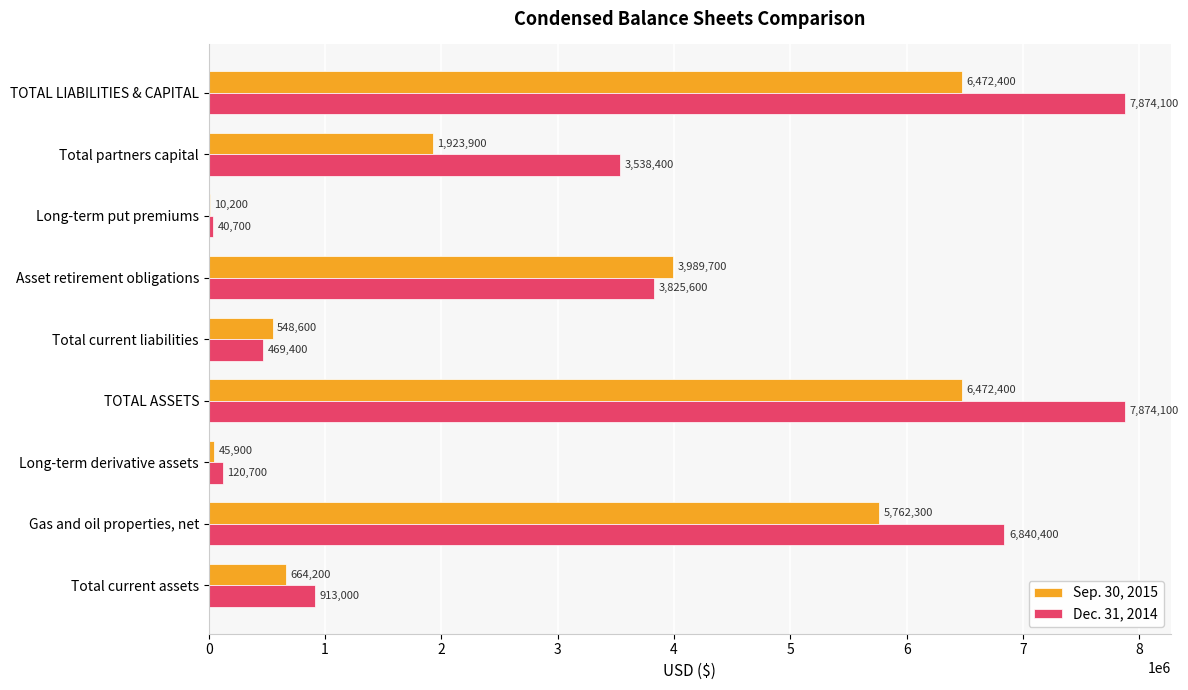

What is the maximum value for Dec. 31, 2014?

7874100